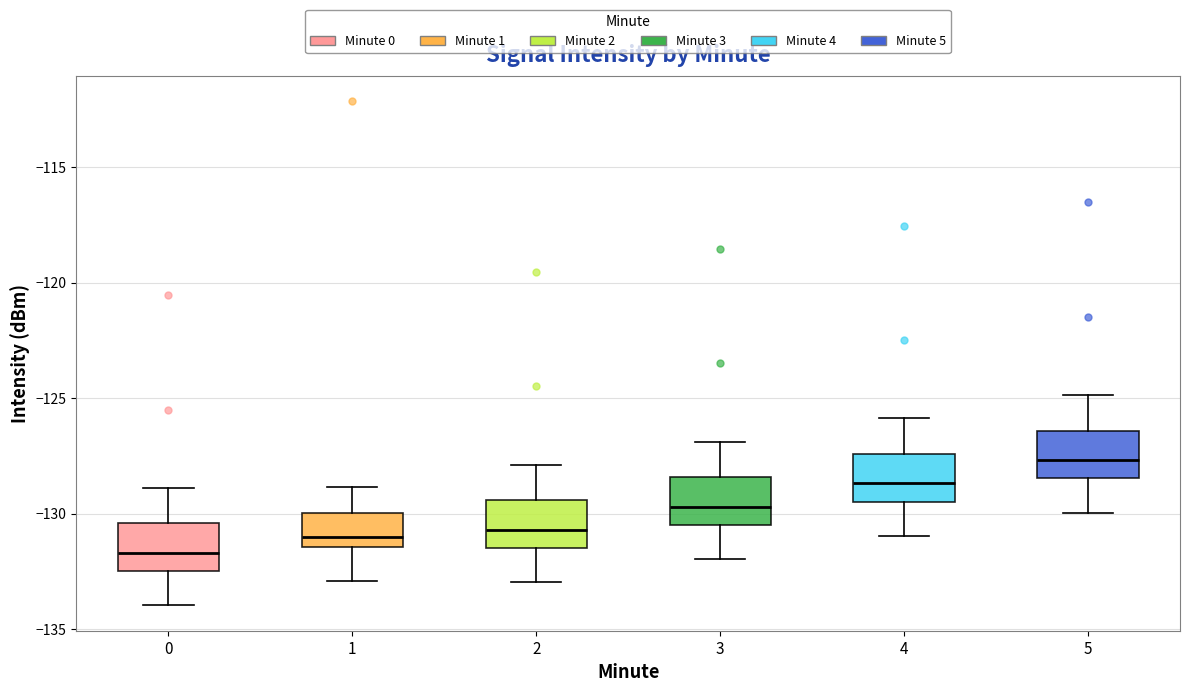

Reading left to right, transcribe this box plot: for each box, give where its median line is, the range the box spans, and where its two whiskers end, as read against the y-axis. The values are not printed on the chart, so give them approximately, as read against the axis.

0: median -131.5, box -132.5 to -130.5, whiskers -134.0 to -129.0
1: median -131.0, box -131.5 to -130.0, whiskers -133.0 to -129.0
2: median -130.5, box -131.5 to -129.5, whiskers -133.0 to -128.0
3: median -129.5, box -130.5 to -128.5, whiskers -132.0 to -127.0
4: median -128.5, box -129.5 to -127.5, whiskers -131.0 to -126.0
5: median -127.5, box -128.5 to -126.5, whiskers -130.0 to -125.0